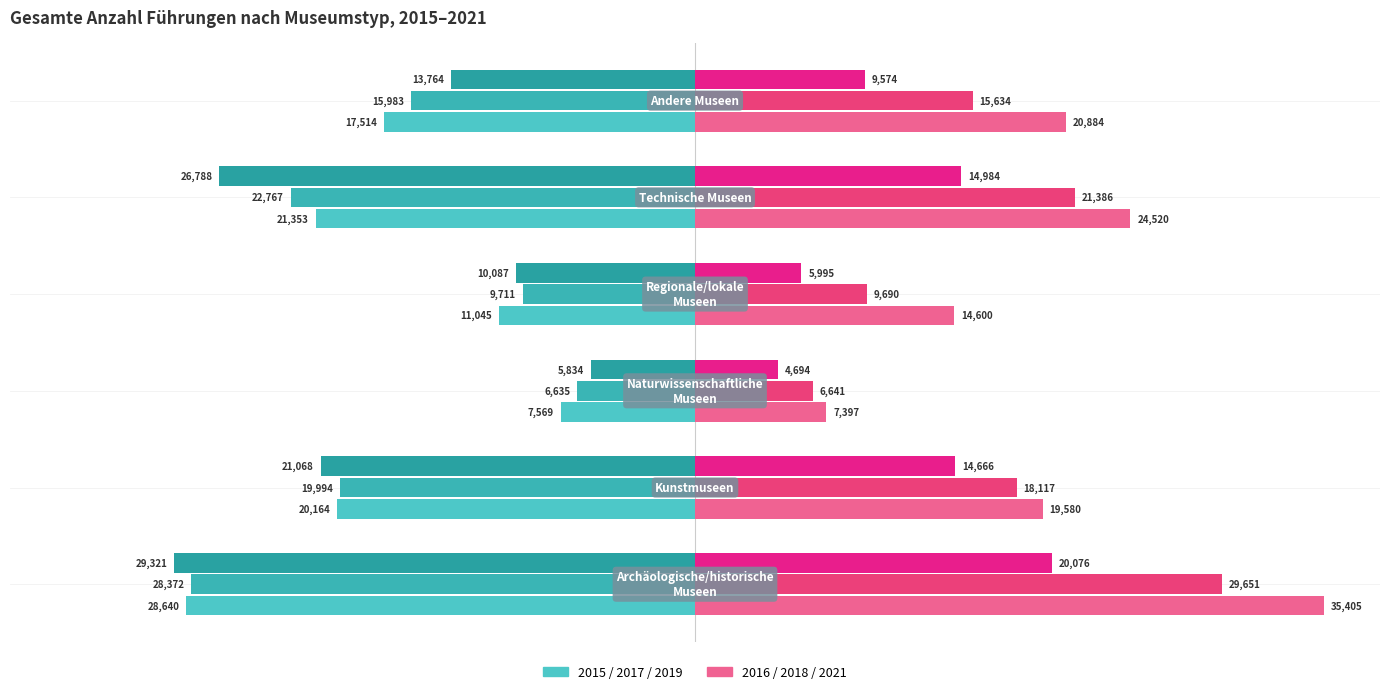

Does the chart contain stacked bars?

No